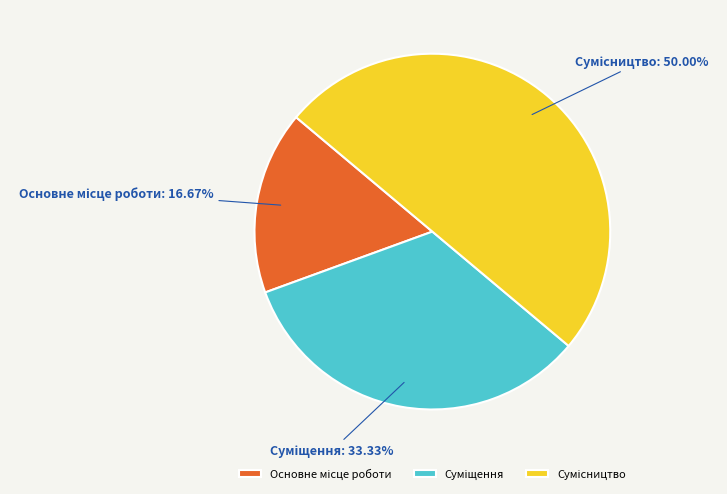

Rank the categories by value from lowest to highest.

Основне місце роботи, Суміщення, Сумісництво